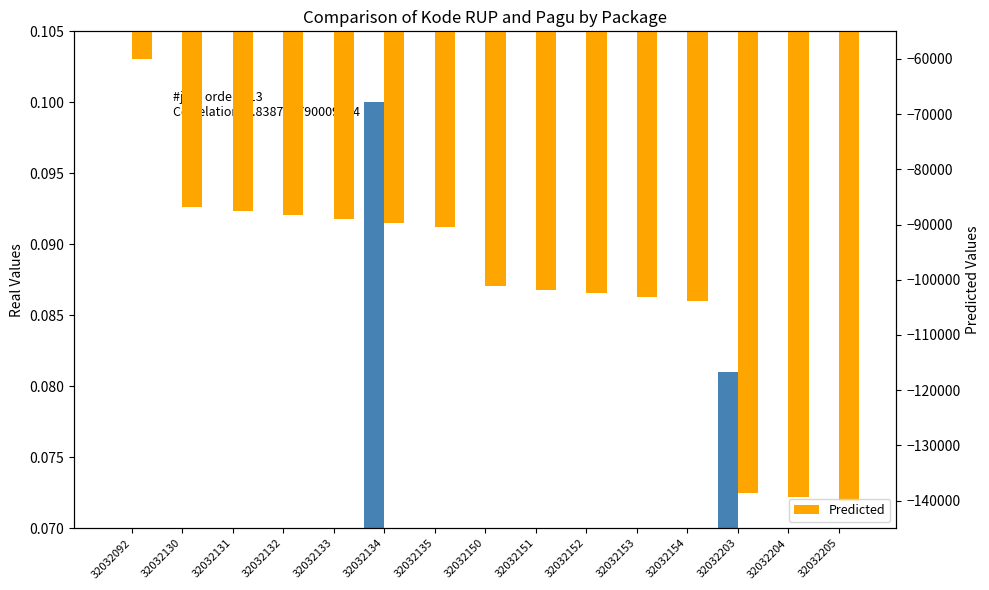

List the series in order of their overall mean, lowest first.

Predicted, Pagu